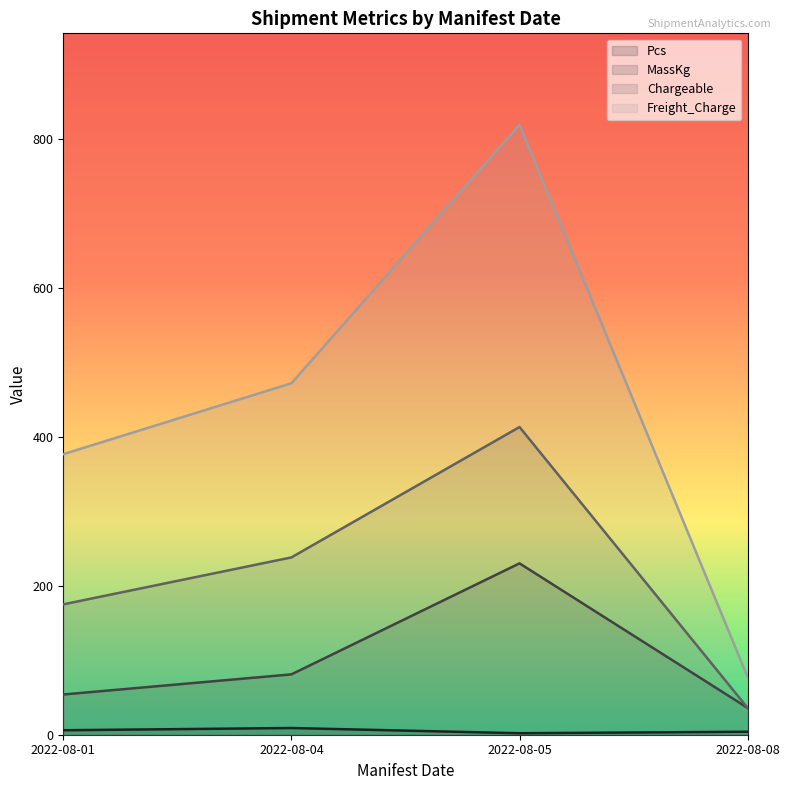

How many interior local valleys does the Pcs series have?

1